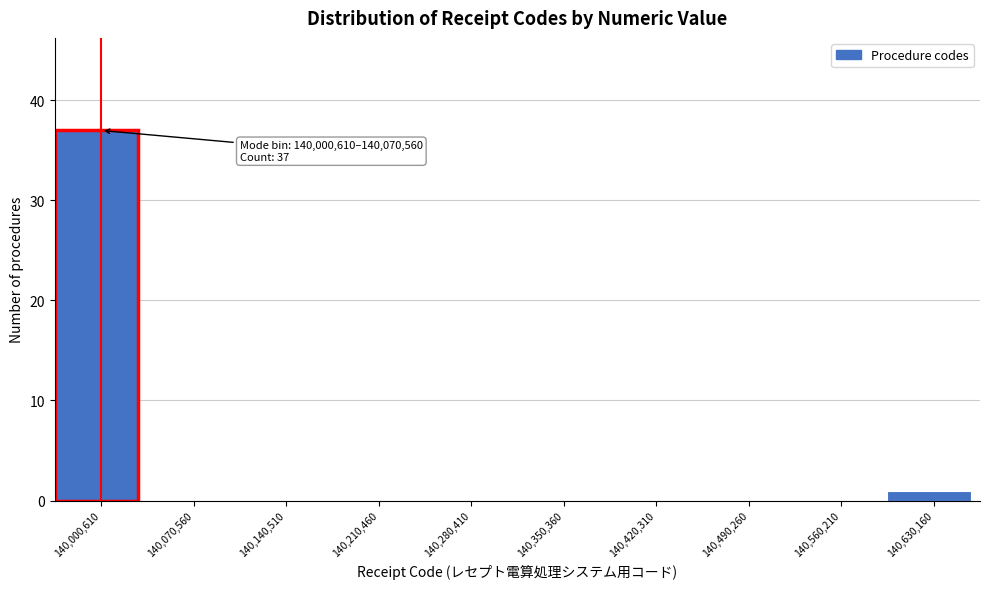

Reading left to right, what are all the values shown in this chart?

140,000,610=37	140,070,560=0	140,140,510=0	140,210,460=0	140,280,410=0	140,350,360=0	140,420,310=0	140,490,260=0	140,560,210=0	140,630,160=1